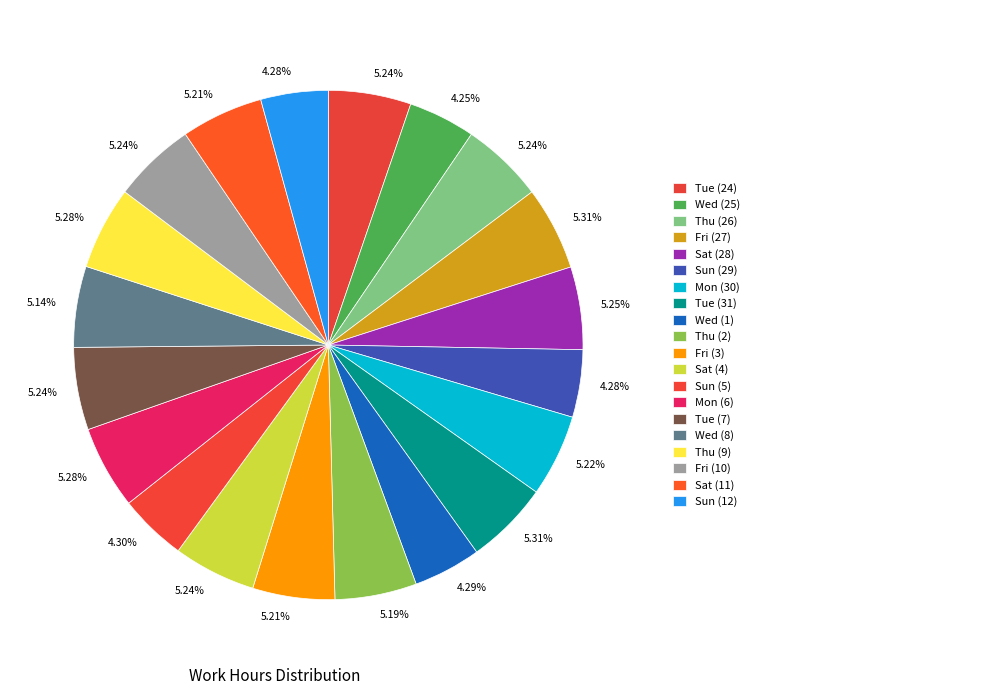

How many segments does this pie chart have?

20